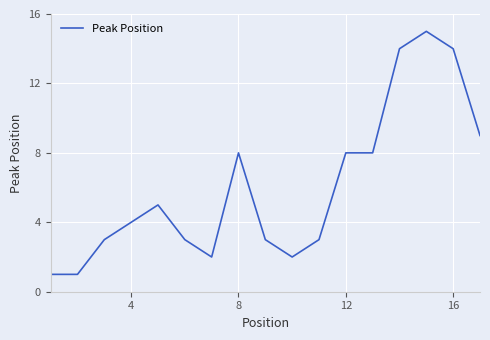

What is the difference between the maximum and minimum values?

14